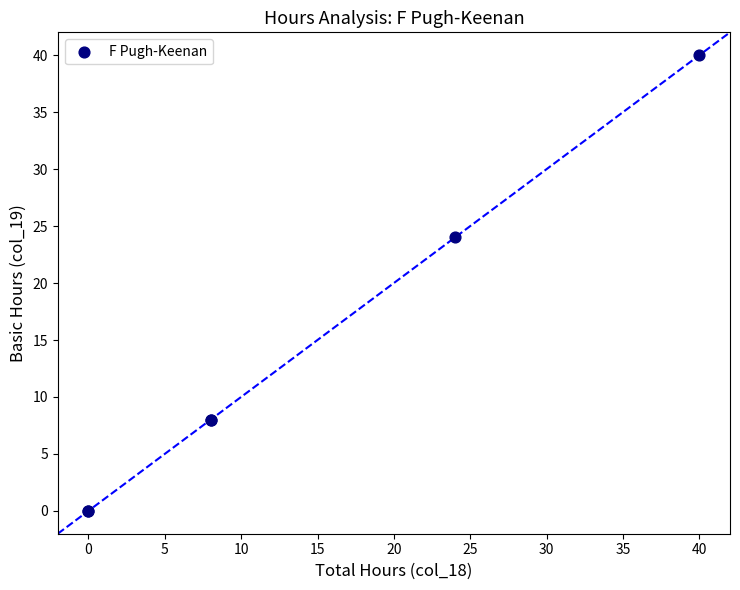

What Y value in the scatter plot is closest to 20?

24